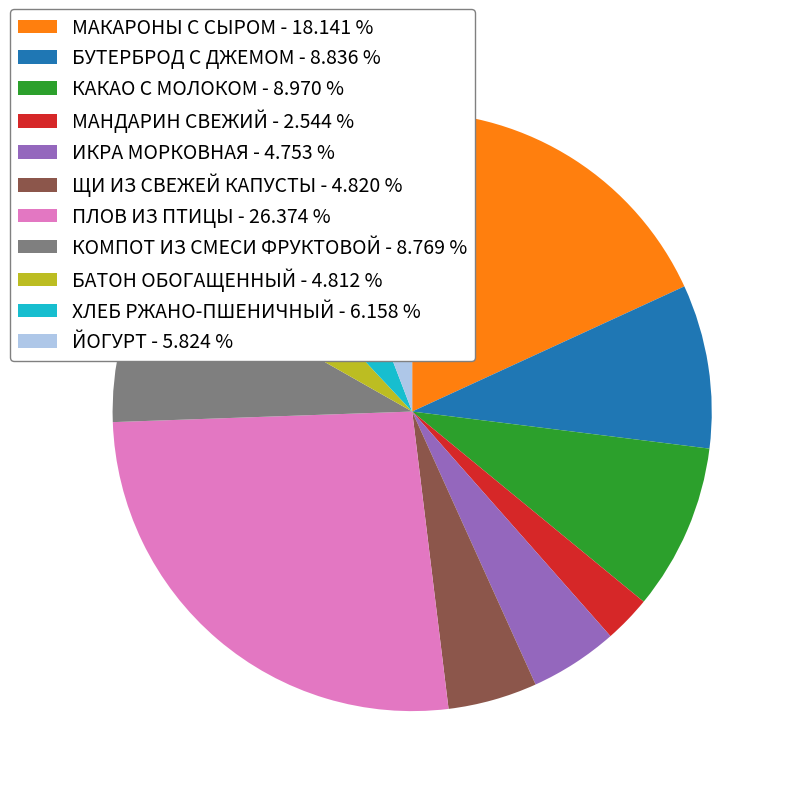

Approximately how many times larger is the value at КАКАО С МОЛОКОМ - 8.970 % compared to КОМПОТ ИЗ СМЕСИ ФРУКТОВОЙ - 8.769 %?

1.0